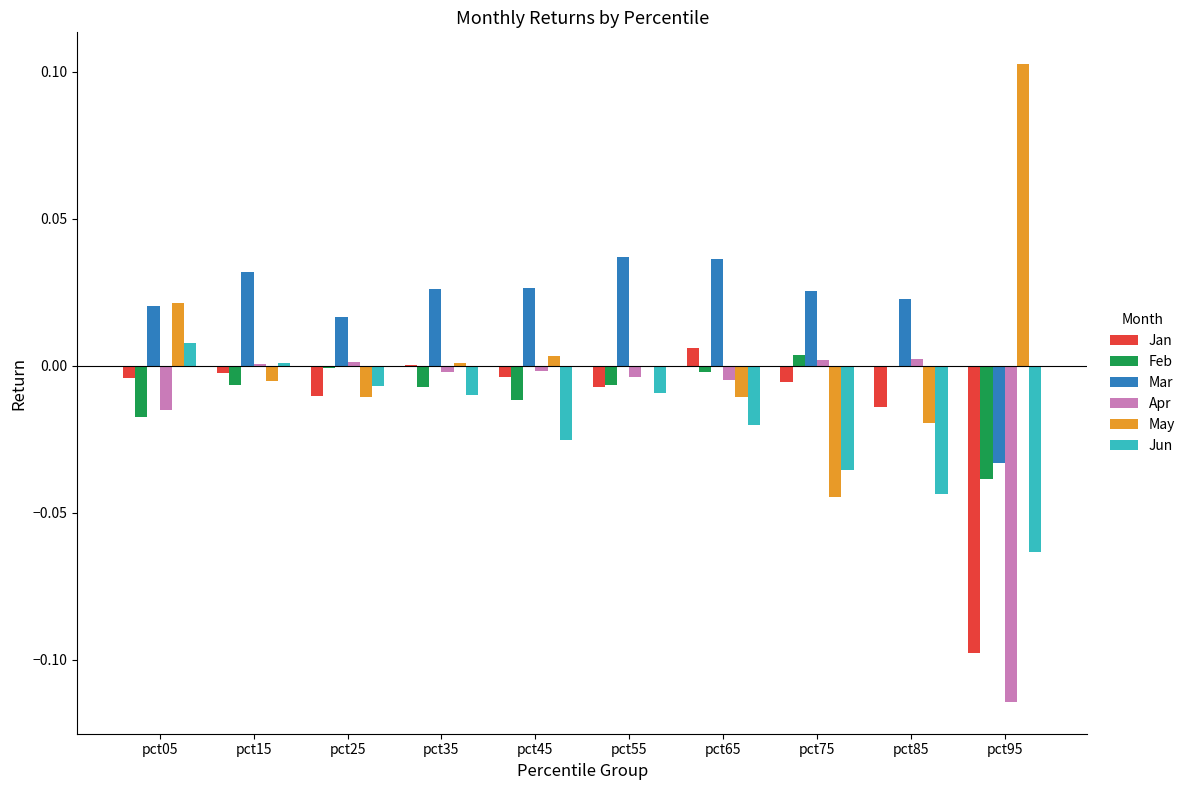

Is the value of Feb at pct65 greater than the value of Jun at pct15?

No